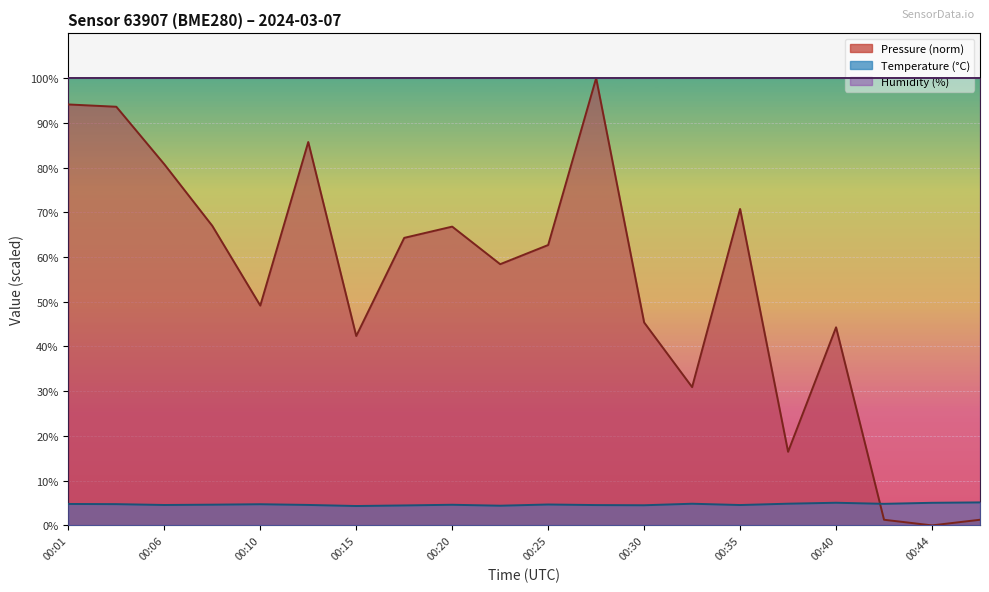

True or false: pressure has more than 1 points higher than both neighbors.

True